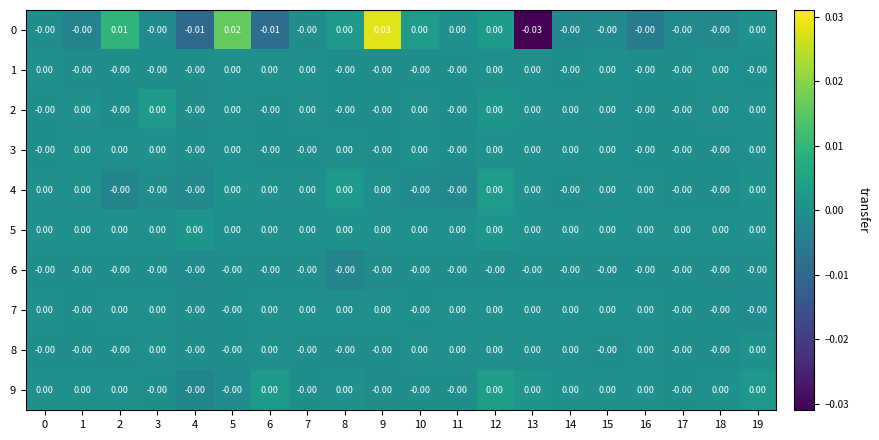

How many data points does each series have?

20